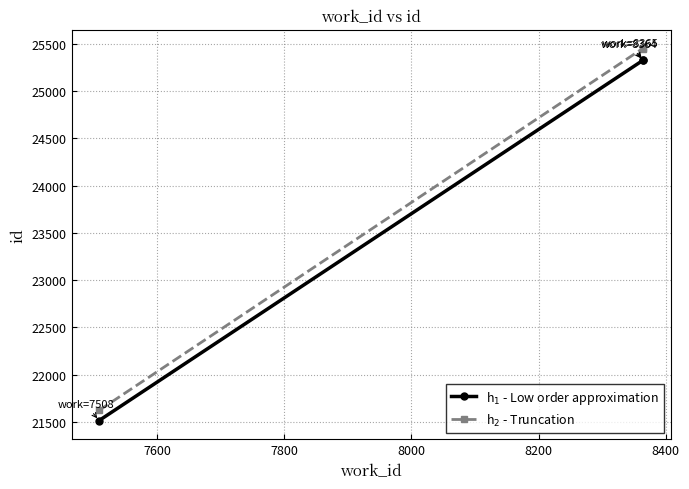

What is the minimum value shown in the chart?

21514.0